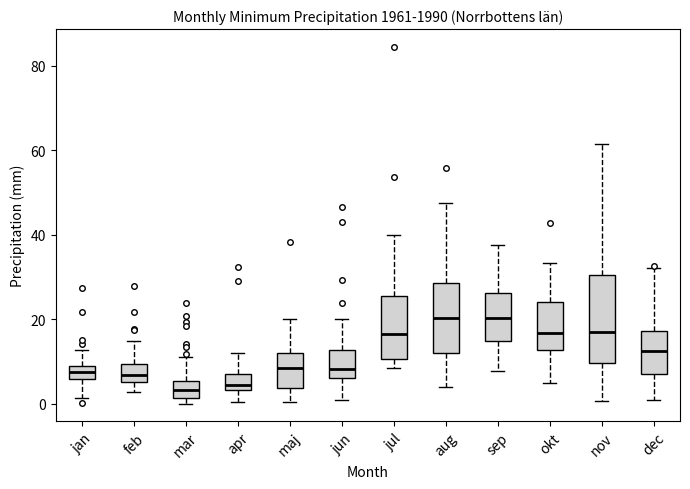

Reading left to right, read every box against the y-axis: the position of its median line, the range the box covers, and the ends of its whiskers. The values are not printed on the chart, so give them approximately, as read against the axis.

jan: median 8 (inside the box), box 6 to 8, whiskers 2 to 12
feb: median 6 (inside the box), box 6 to 10, whiskers 2 to 14
mar: median 4, box 2 to 6, whiskers 0 to 12
apr: median 4 (just above the box's lower edge), box 4 to 6, whiskers 0 to 12
maj: median 8, box 4 to 12, whiskers 0 to 20
jun: median 8, box 6 to 12, whiskers 0 to 20
jul: median 16, box 10 to 26, whiskers 8 to 40
aug: median 20, box 12 to 28, whiskers 4 to 48
sep: median 20, box 14 to 26, whiskers 8 to 38
okt: median 16, box 12 to 24, whiskers 4 to 34
nov: median 16, box 10 to 30, whiskers 0 to 62
dec: median 12, box 6 to 18, whiskers 0 to 32